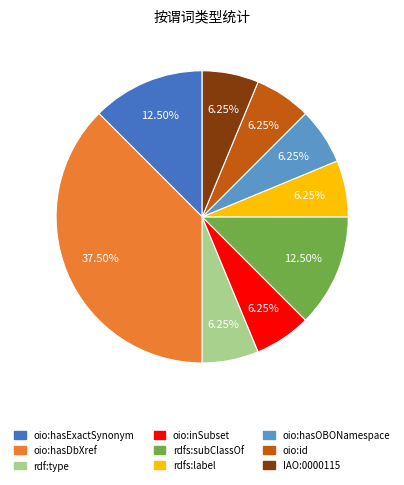

Does any single category account for the majority?

No